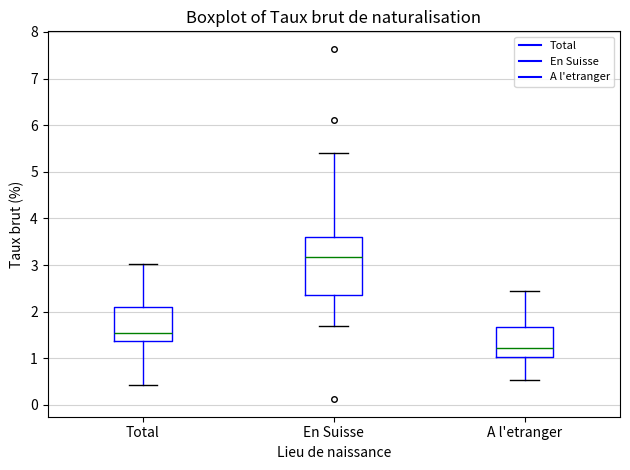

Which box's median line is the lowest?

A l'etranger